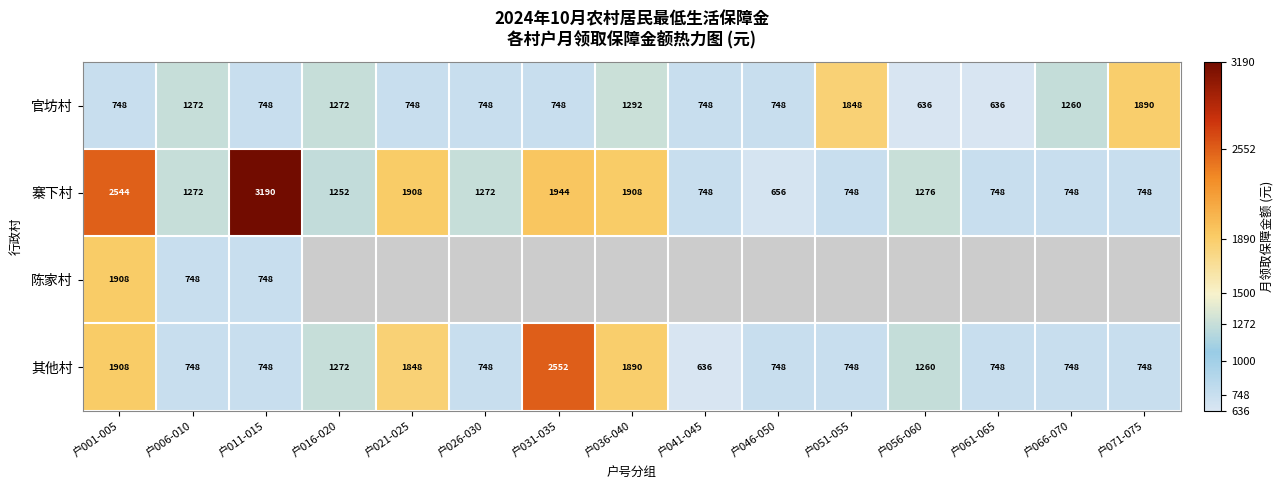

What is the difference between the second highest and second lowest values in the 其他村 series?

1160